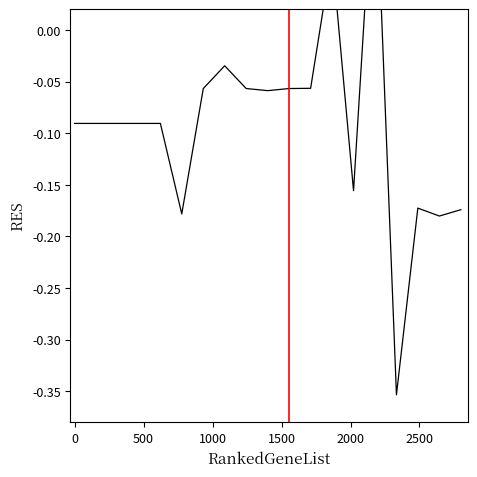

How many positive values are there?

2